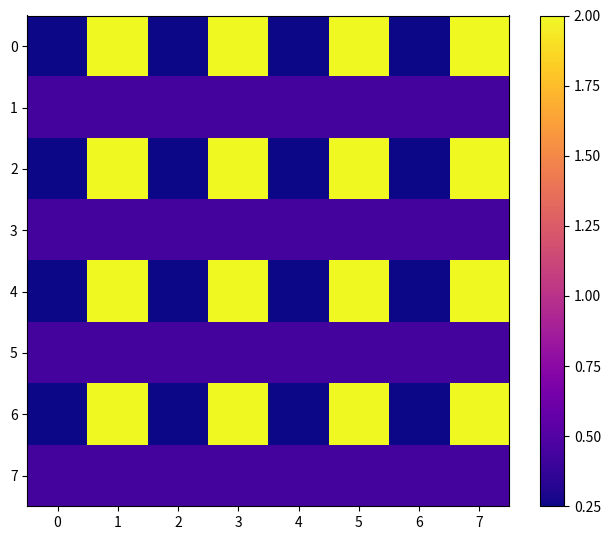

Reading left to right, what are all the values shown in this chart?

0: 0=0.2	1=2.0	2=0.2	3=2.0	4=0.2	5=2.0	6=0.2	7=2.0
1: 0=0.4	1=0.4	2=0.4	3=0.4	4=0.4	5=0.4	6=0.4	7=0.4
2: 0=0.2	1=2.0	2=0.2	3=2.0	4=0.2	5=2.0	6=0.2	7=2.0
3: 0=0.4	1=0.4	2=0.4	3=0.4	4=0.4	5=0.4	6=0.4	7=0.4
4: 0=0.2	1=2.0	2=0.2	3=2.0	4=0.2	5=2.0	6=0.2	7=2.0
5: 0=0.4	1=0.4	2=0.4	3=0.4	4=0.4	5=0.4	6=0.4	7=0.4
6: 0=0.2	1=2.0	2=0.2	3=2.0	4=0.2	5=2.0	6=0.2	7=2.0
7: 0=0.4	1=0.4	2=0.4	3=0.4	4=0.4	5=0.4	6=0.4	7=0.4